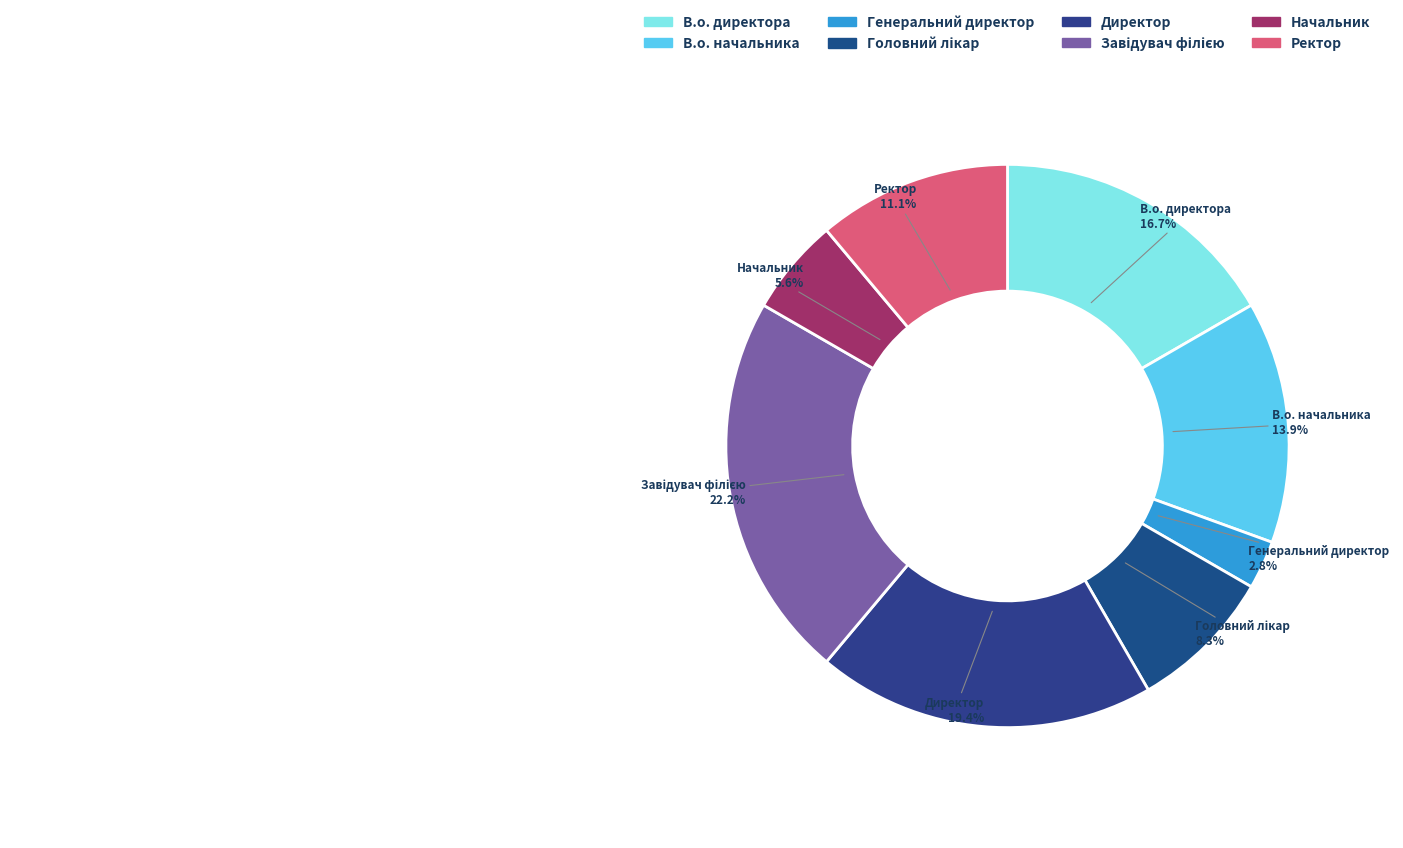

Is the sum of Начальник and Генеральний директор greater than half?

No